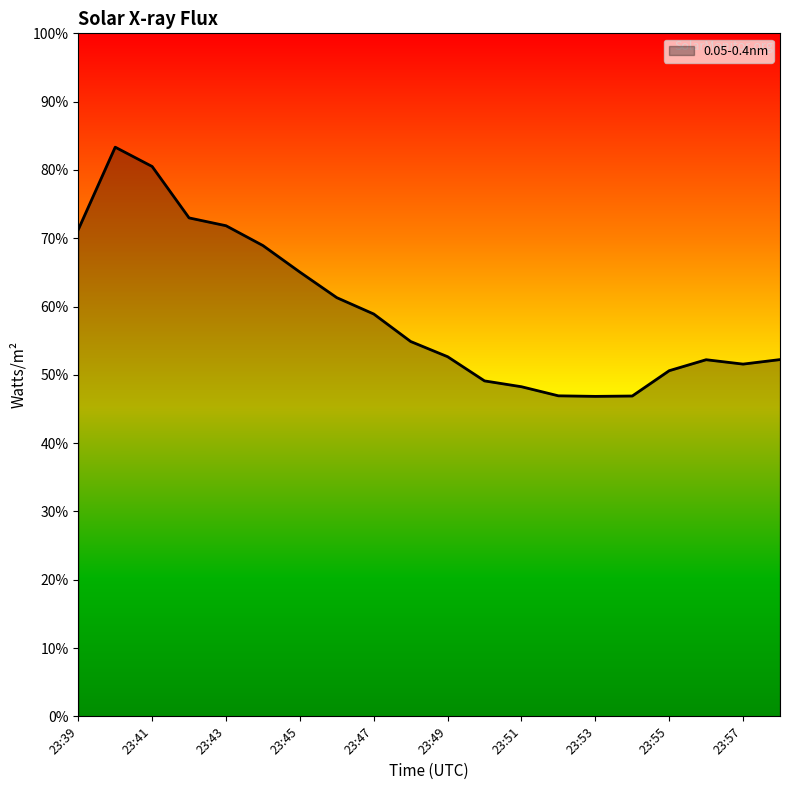

What is the greatest value displayed?

0.8